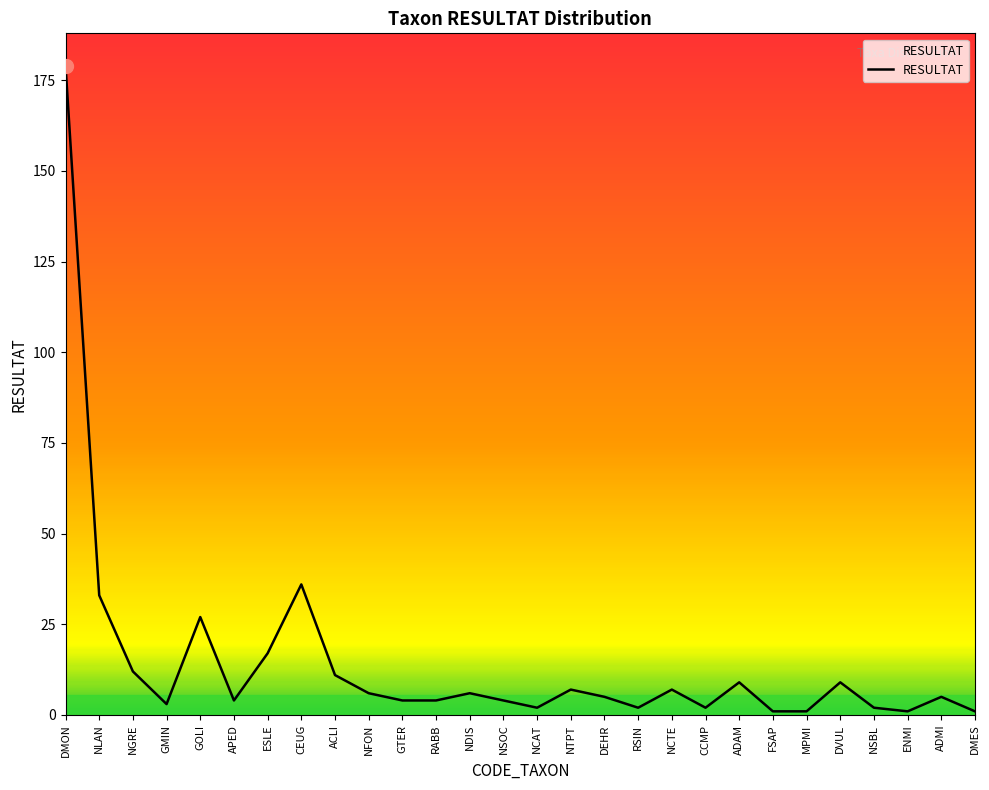

The value at NGRE is 20. True or false?

False